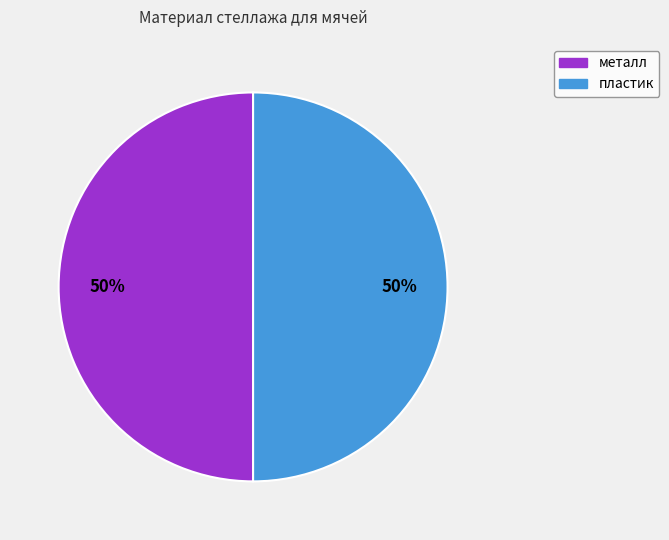

How many segments does this pie chart have?

2